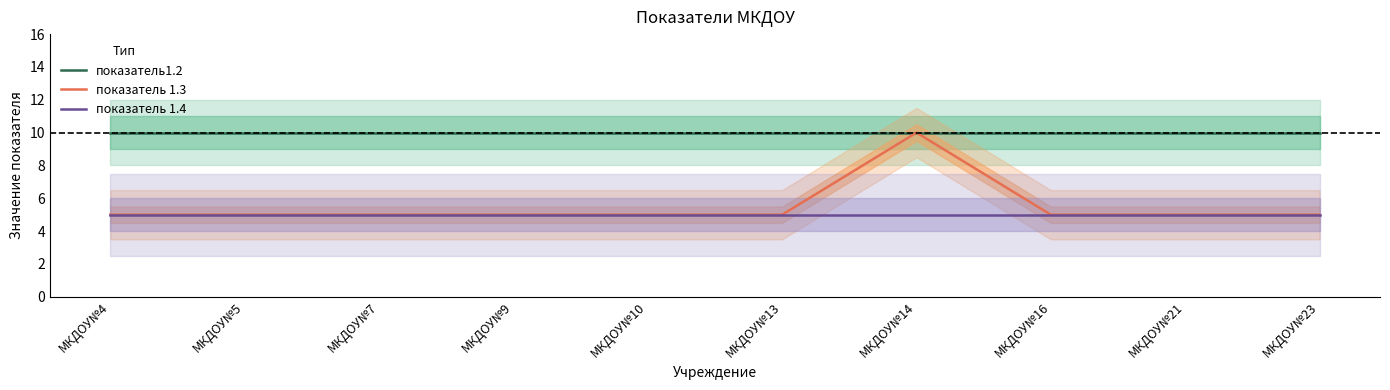

What is the sum of all показатель 1.4 values?

50